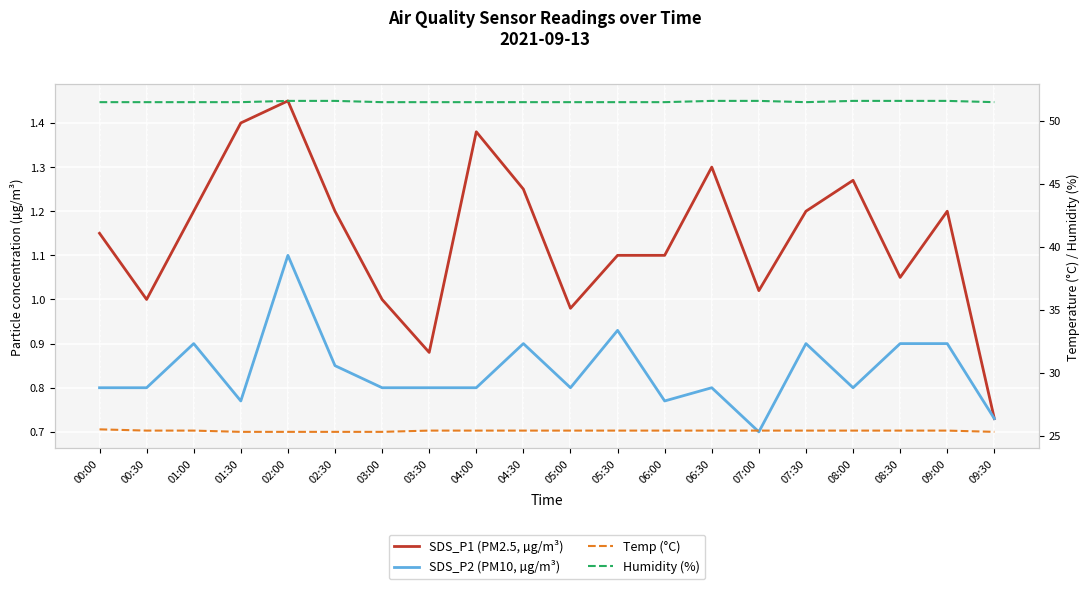

What is the label of the 3rd point from the left?

01:00